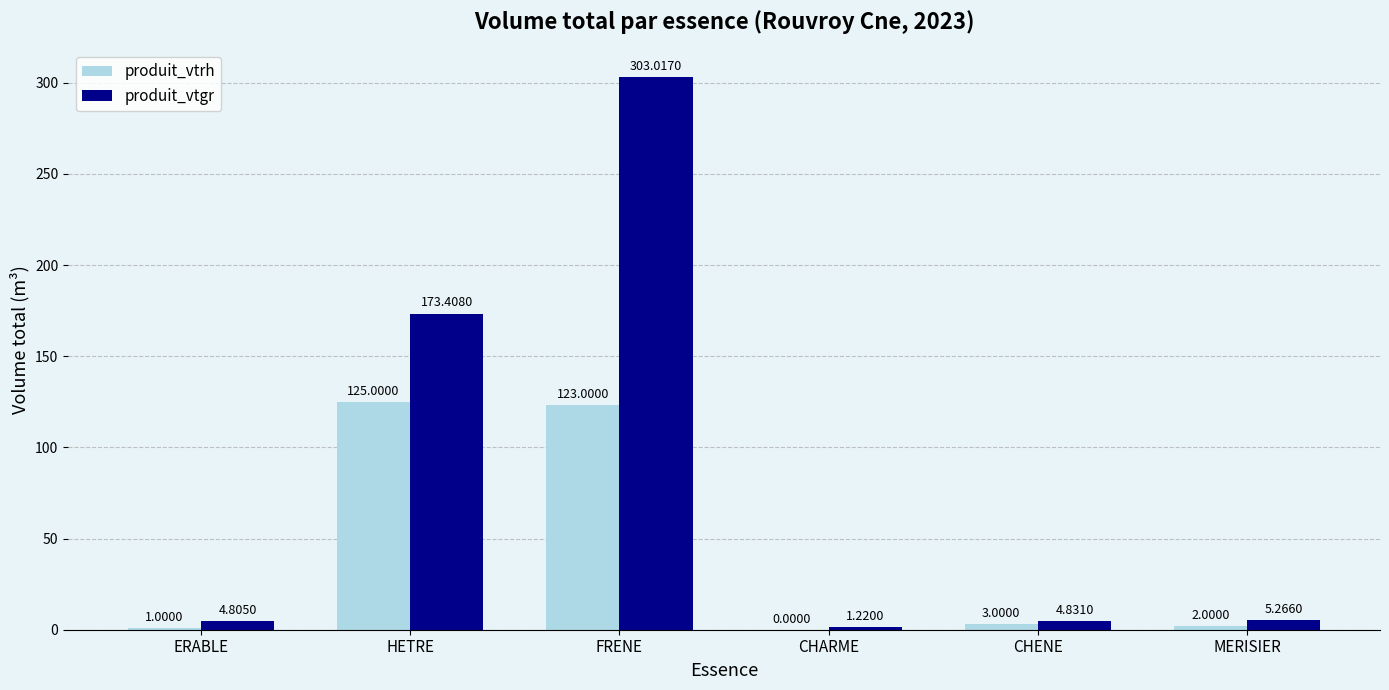

What is the average value of the produit_vtgr series?

82.1